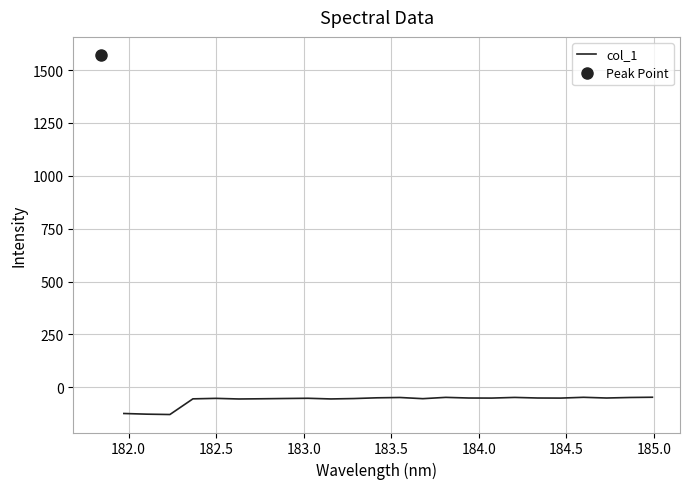

What is the lowest value of the col_1 series?

-128.5